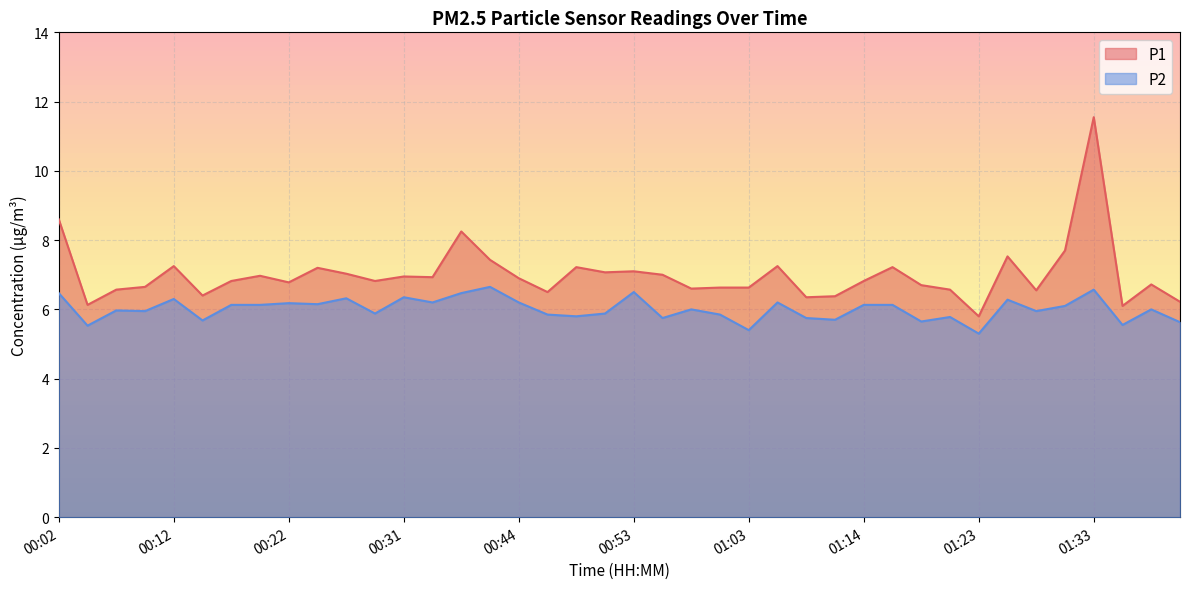

The value of P2 at 01:41 is 5.6. True or false?

True